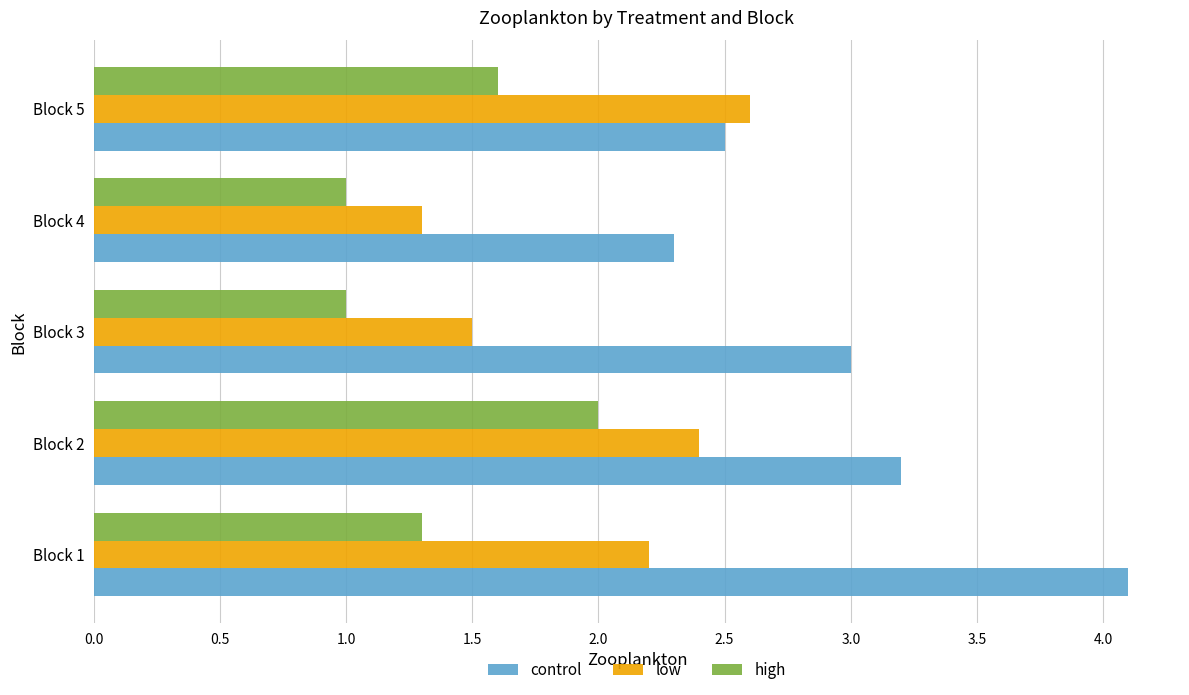

What is the difference between the maximum and minimum values in the low series?

1.3